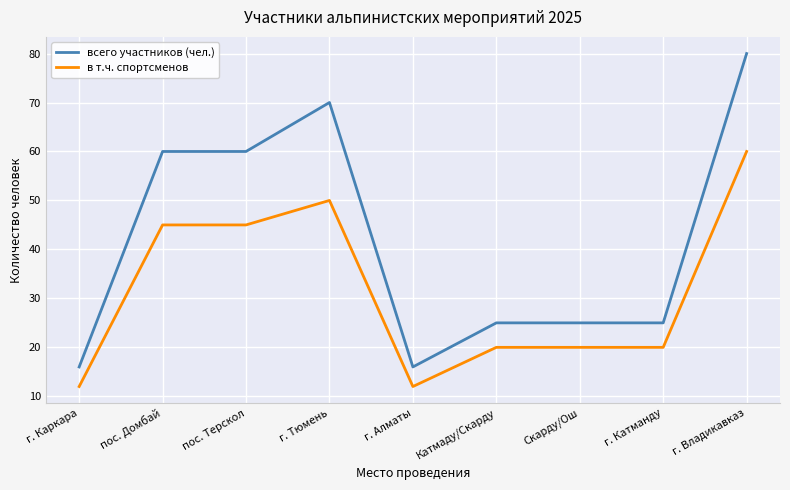

How many всего участников (чел.) values are between 25 and 60?

5